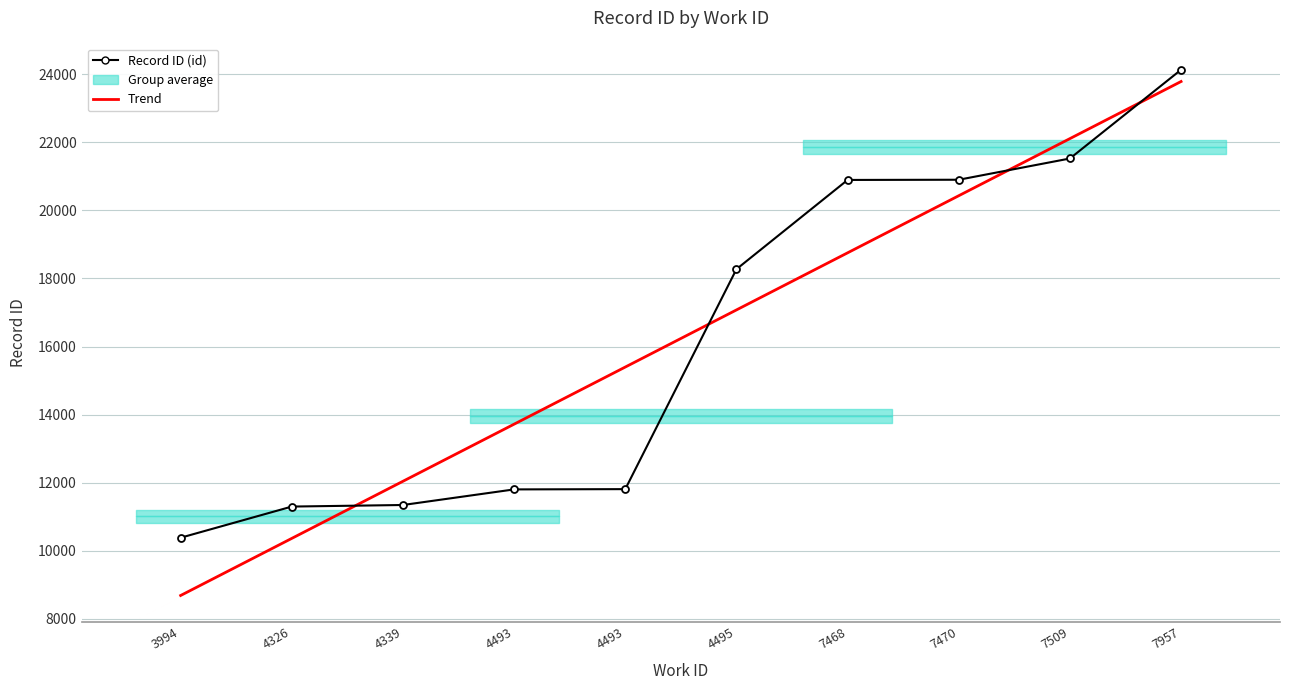

Which label corresponds to the largest value in the chart?

7957